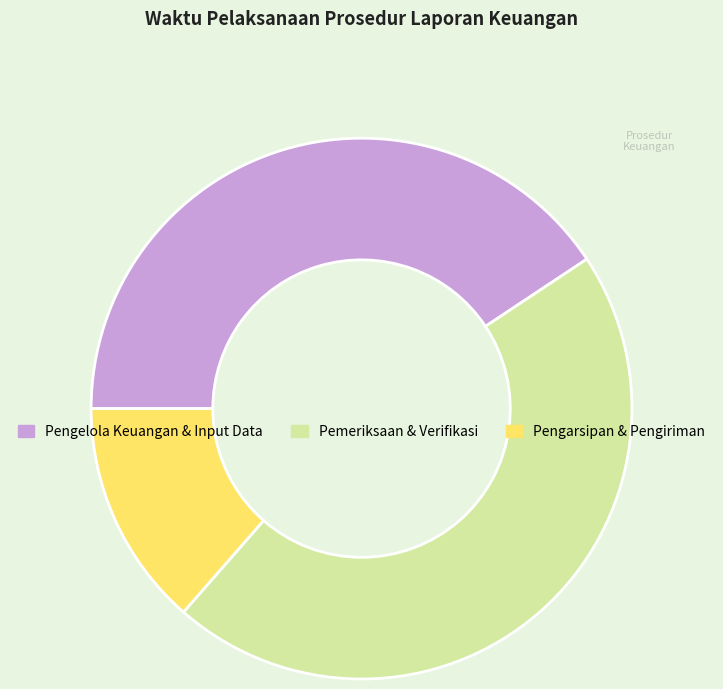

Is the sum of Pengarsipan & Pengiriman and Pemeriksaan & Verifikasi greater than half?

Yes